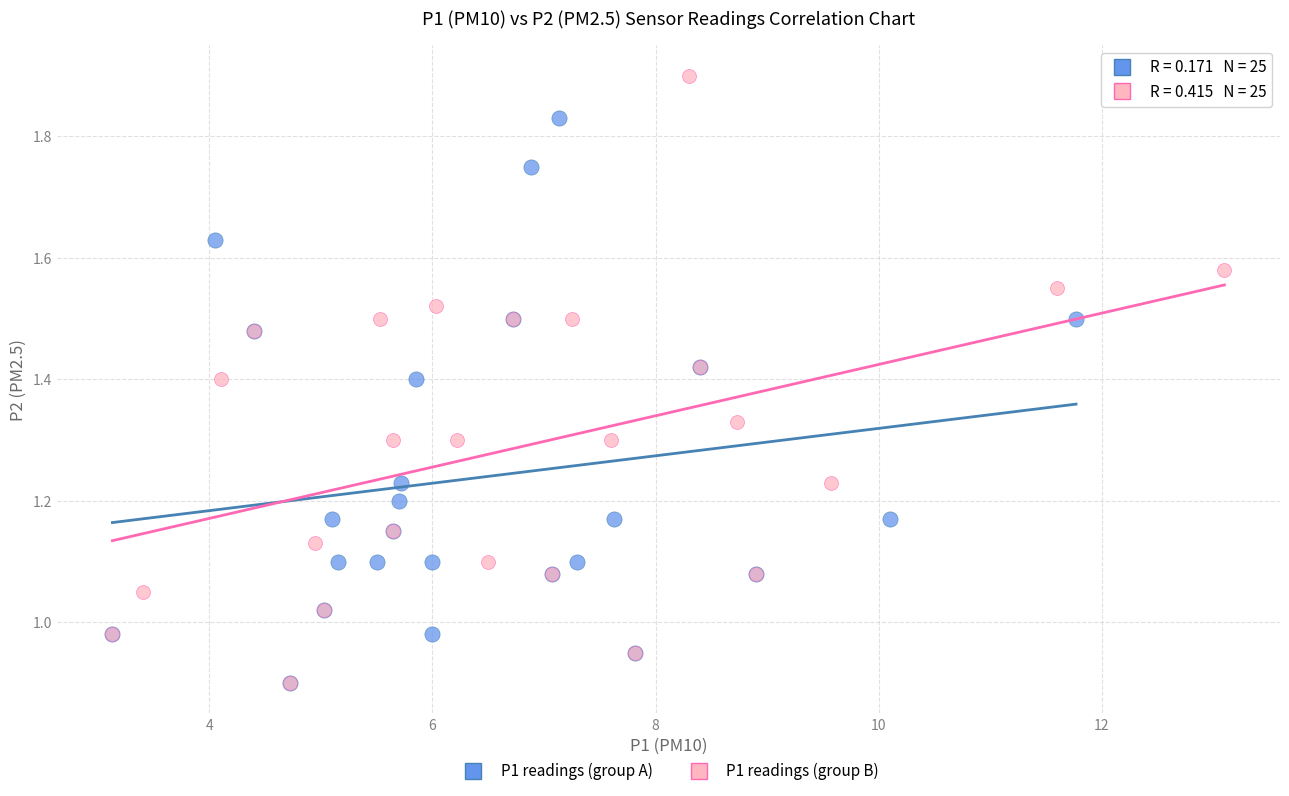

Which series contains the highest Y value?

P1 readings (group B)